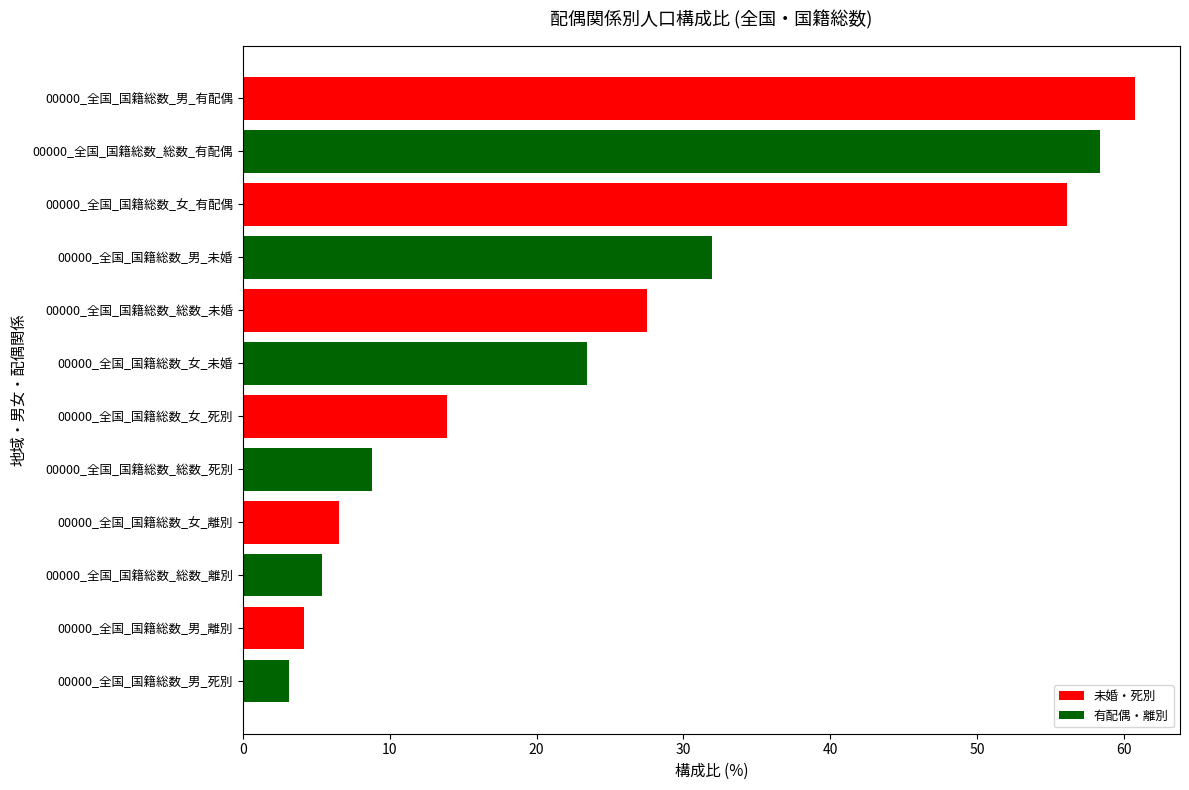

Which has a higher value, 00000_全国_国籍総数_総数_未婚 or 00000_全国_国籍総数_男_未婚?

00000_全国_国籍総数_男_未婚